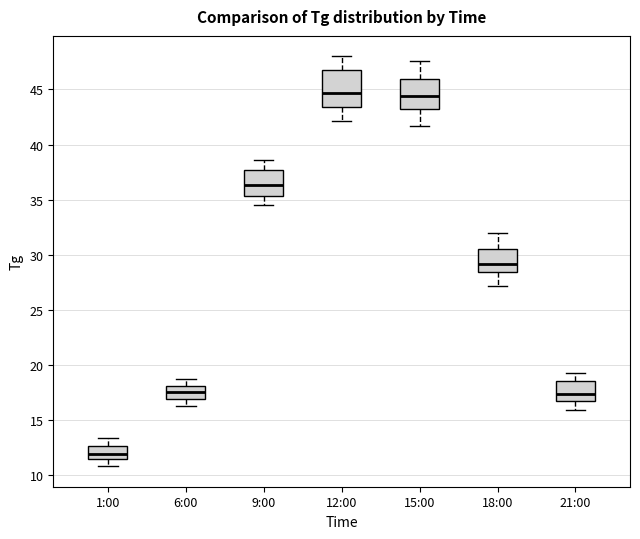

Reading left to right, transcribe this box plot: for each box, give where its median line is, the range the box spans, and where its two whiskers end, as read against the y-axis. The values are not printed on the chart, so give them approximately, as read against the axis.

1:00: median 12.0, box 11.5 to 12.5, whiskers 11.0 to 13.5
6:00: median 17.5, box 17.0 to 18.0, whiskers 16.5 to 18.5
9:00: median 36.5, box 35.5 to 37.5, whiskers 34.5 to 38.5
12:00: median 44.5, box 43.5 to 46.5, whiskers 42.0 to 48.0
15:00: median 44.5, box 43.0 to 46.0, whiskers 41.5 to 47.5
18:00: median 29.0, box 28.5 to 30.5, whiskers 27.0 to 32.0
21:00: median 17.5, box 16.5 to 18.5, whiskers 16.0 to 19.5